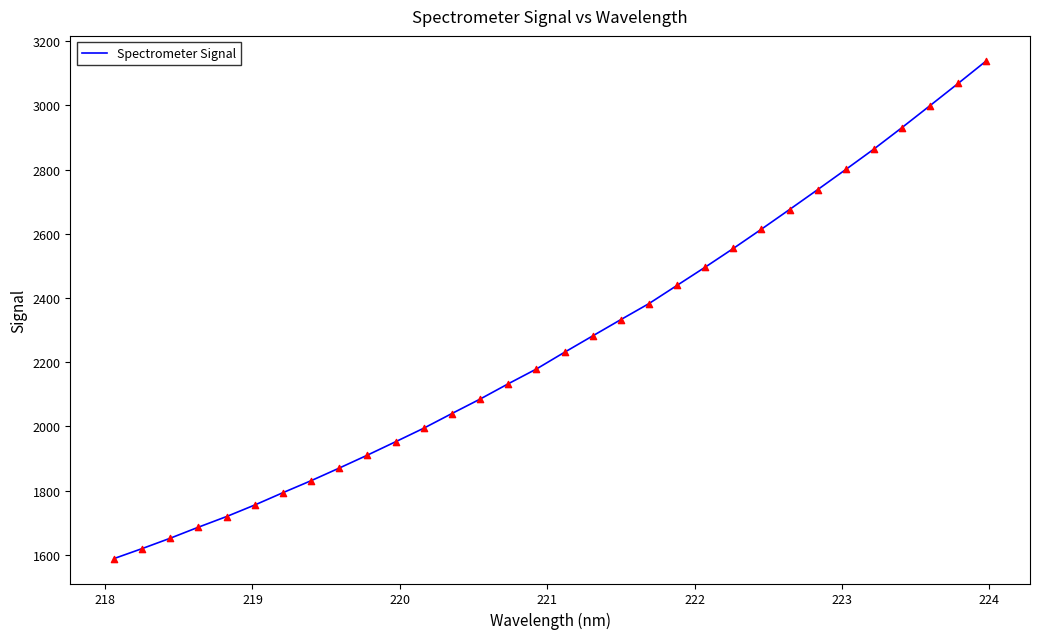

What is the maximum value shown in the chart?

3139.3